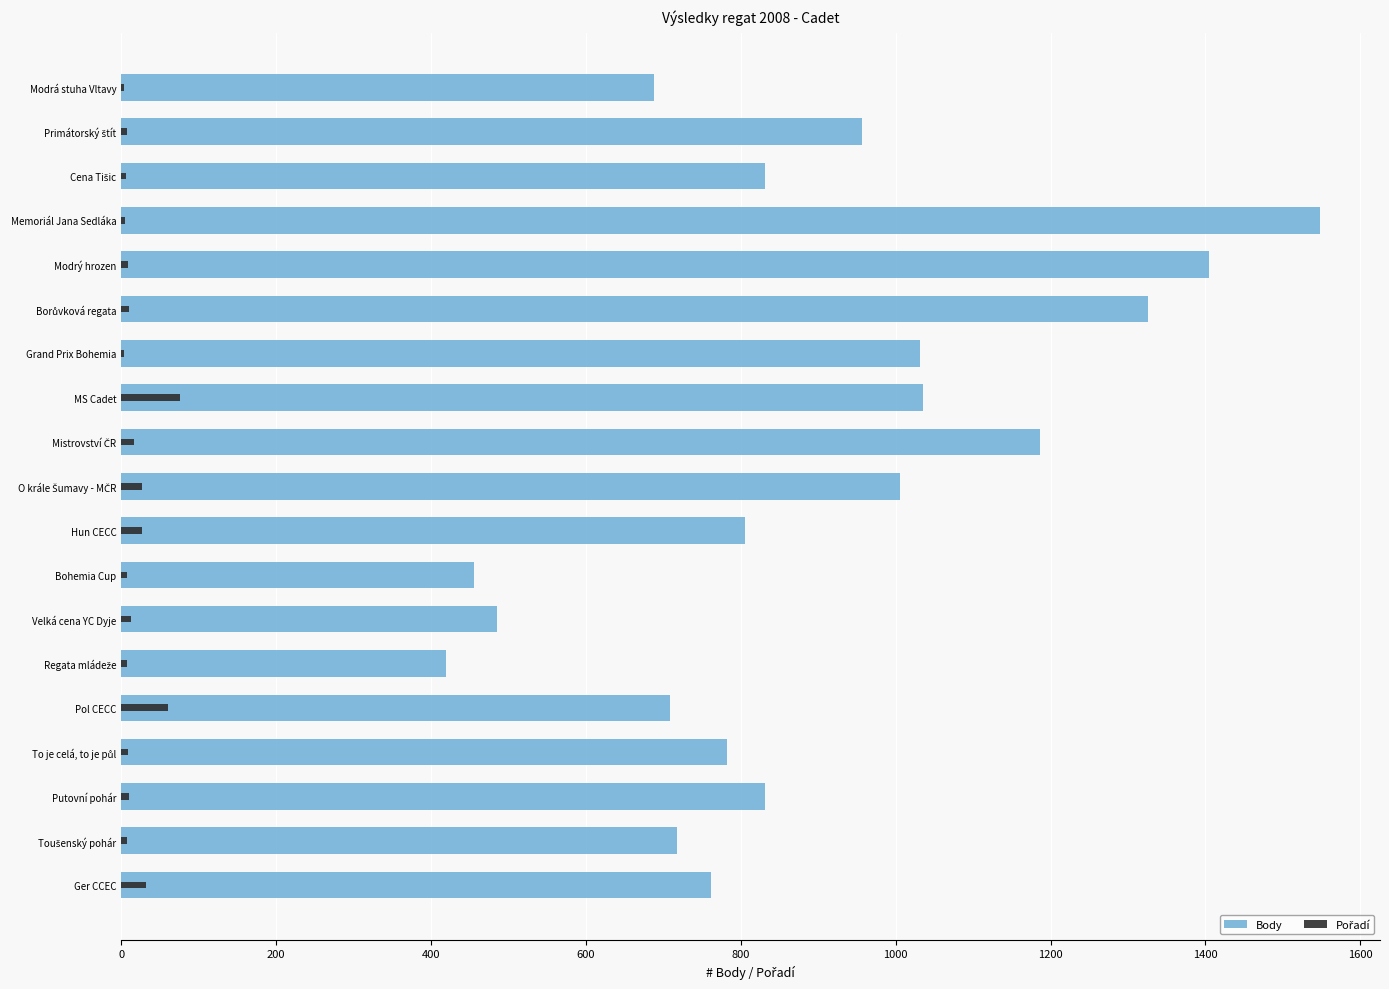

What is the sum of all Body values?

16981